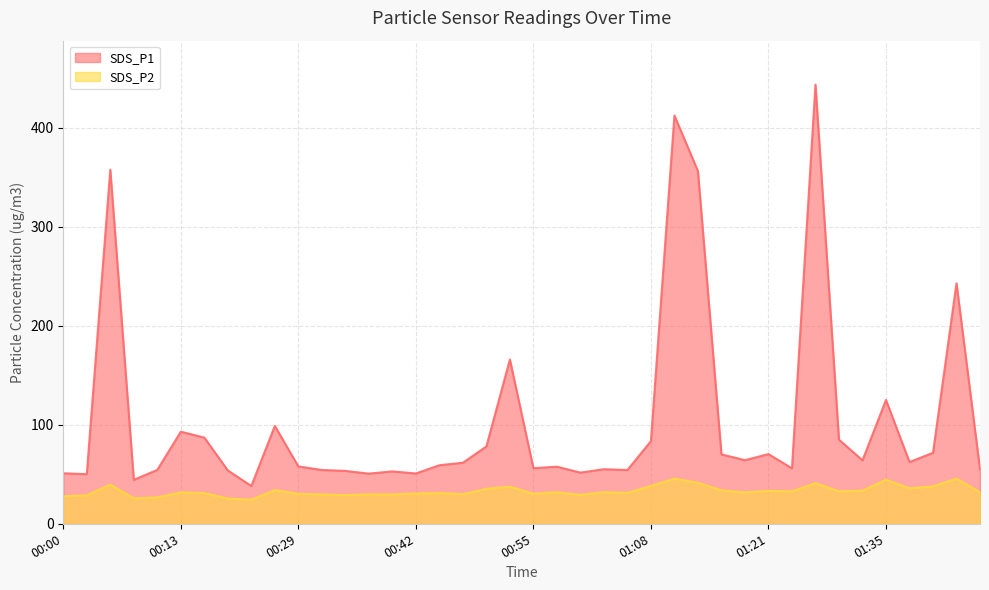

At which label does SDS_P2 reach its peak?

01:42